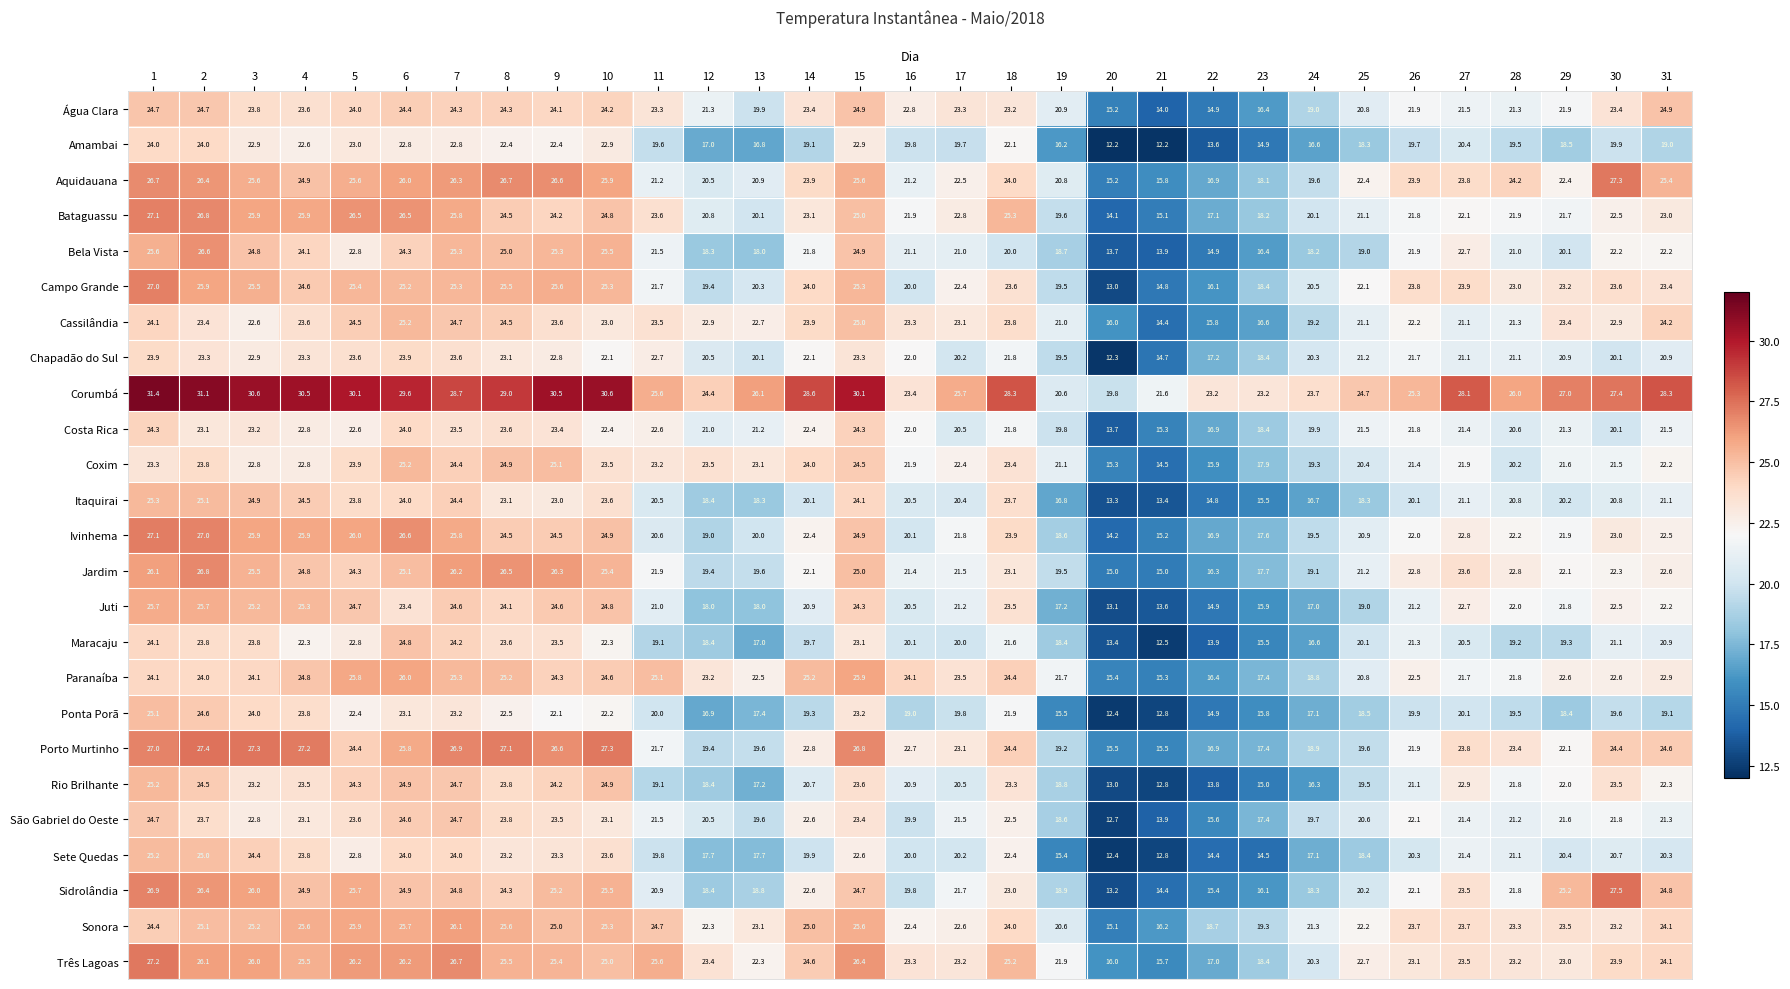

What is the maximum value shown in the chart?

31.4